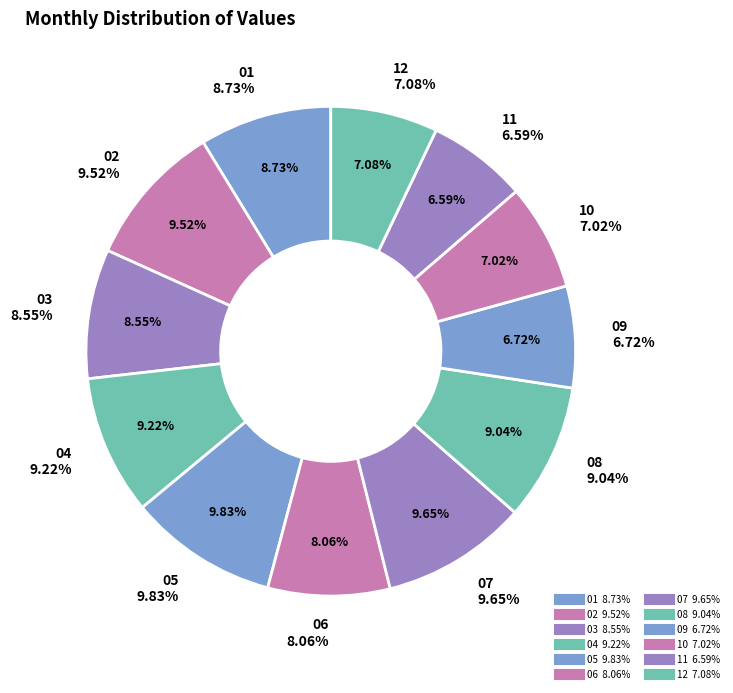

How many segments does this pie chart have?

12